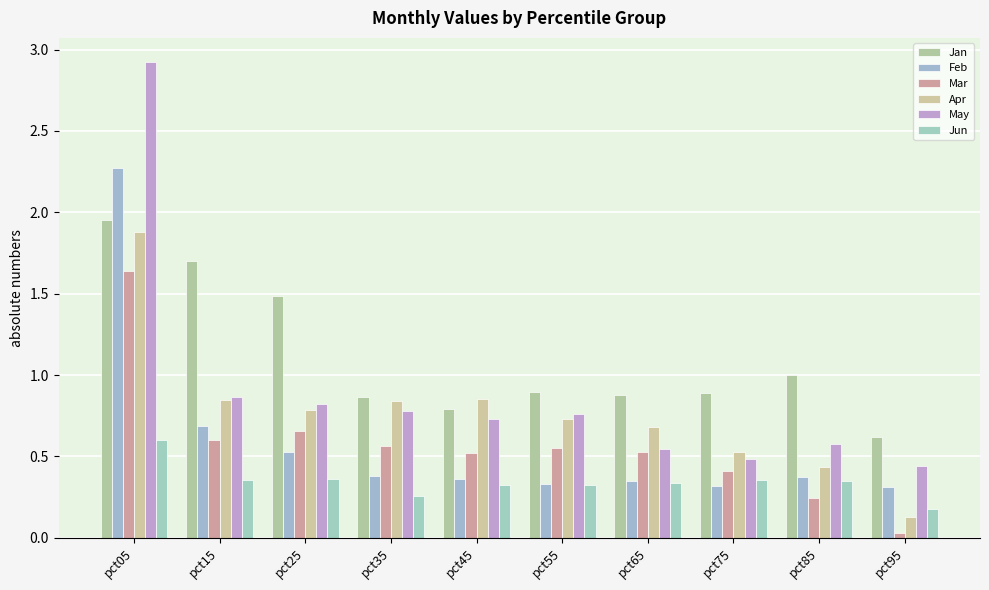

What is the value of the Mar bar at the 2nd from the left?

0.6